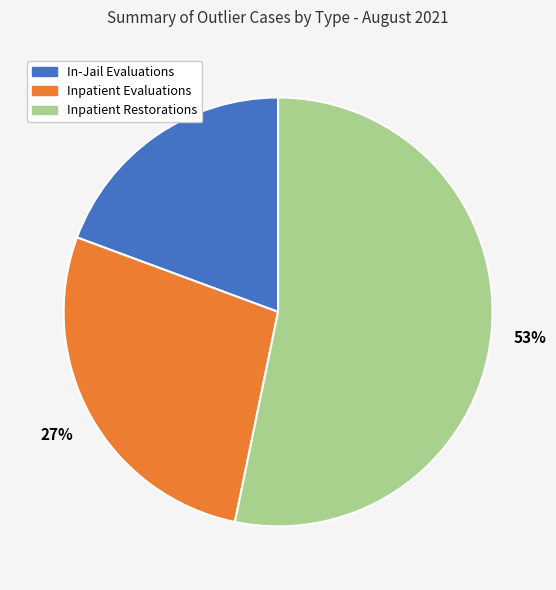

Which category has the biggest portion of the pie?

Inpatient Restorations